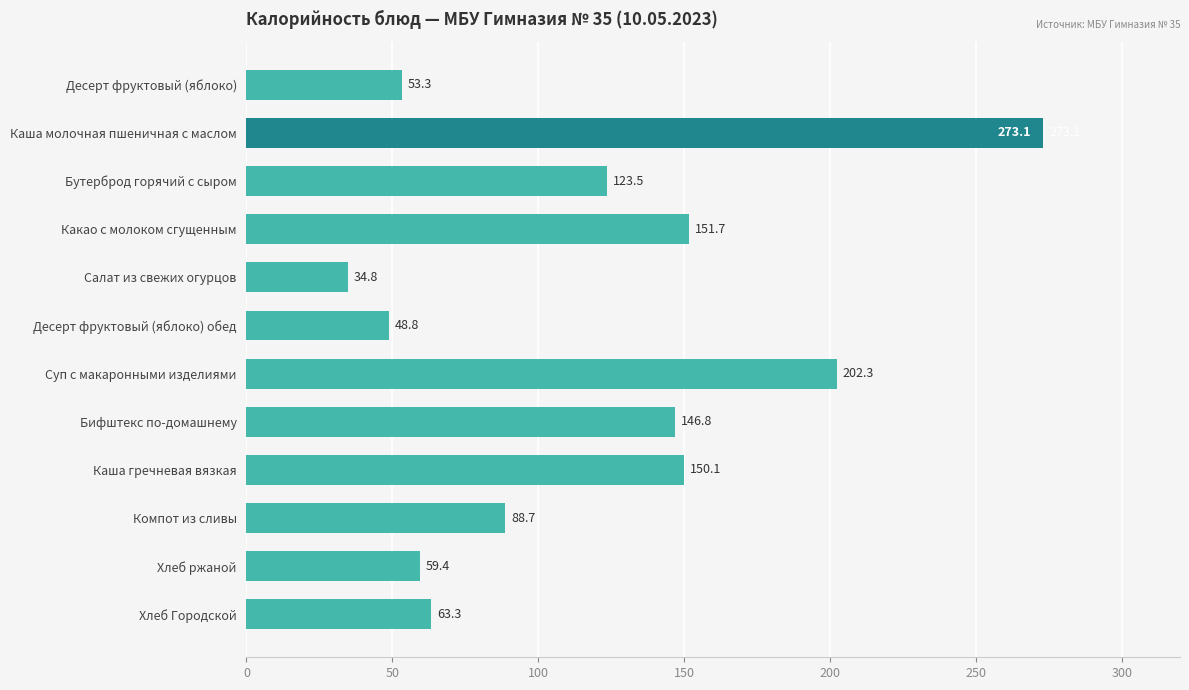

List the labels in order of value, largest first.

Каша молочная пшеничная с маслом, Суп с макаронными изделиями, Какао с молоком сгущенным, Каша гречневая вязкая, Бифштекс по-домашнему, Бутерброд горячий с сыром, Компот из сливы, Хлеб Городской, Хлеб ржаной, Десерт фруктовый (яблоко), Десерт фруктовый (яблоко) обед, Салат из свежих огурцов